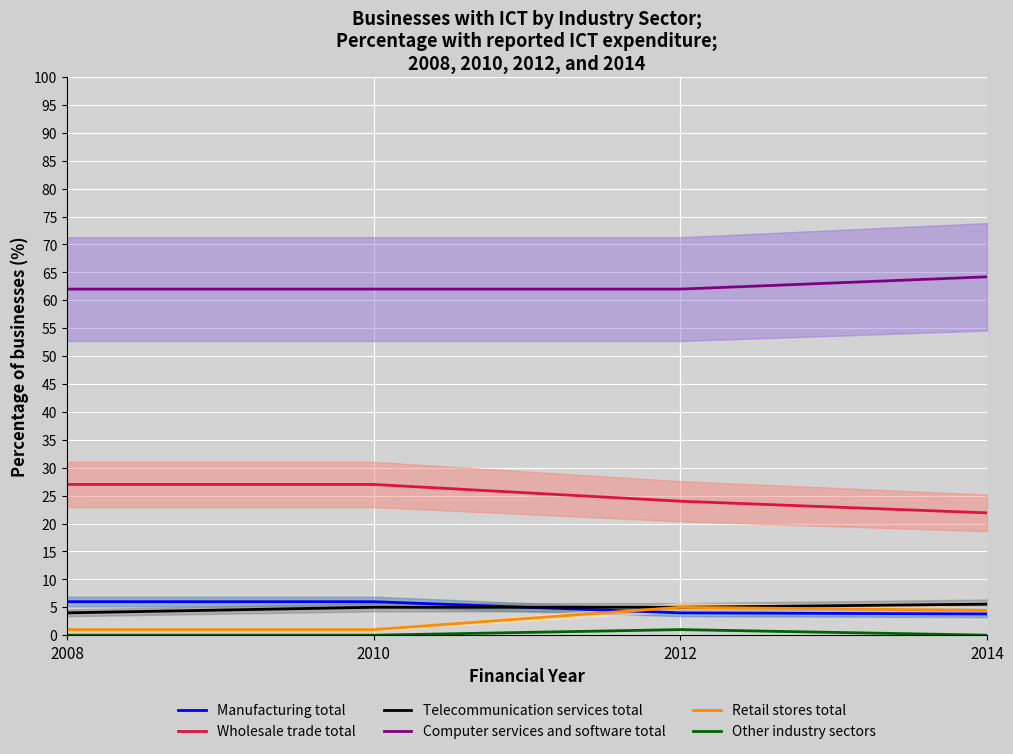

Which series changed the most between 2008 and 2010?

Telecommunication services total